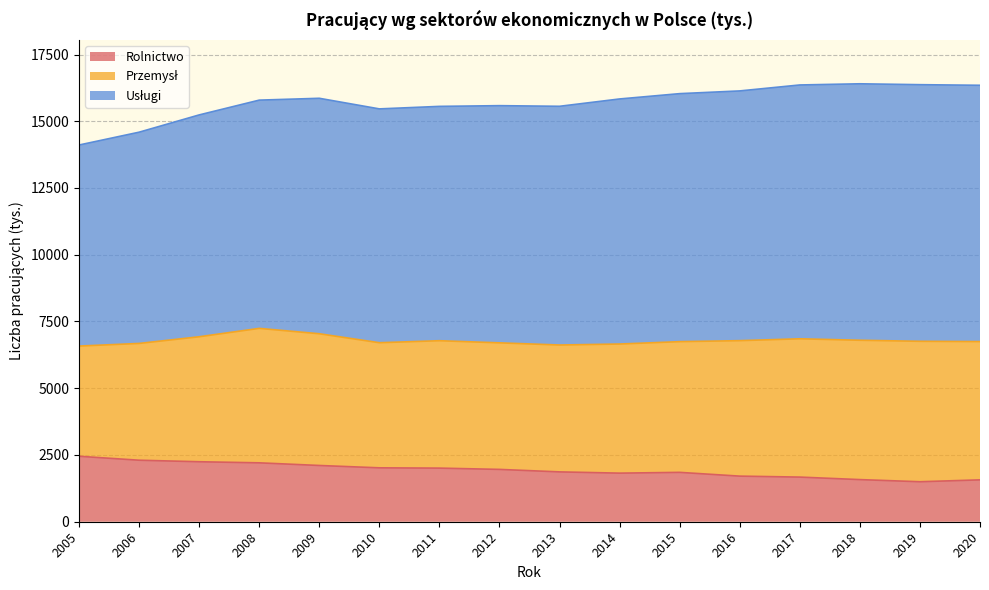

List the labels in order of Rolnictwo value, largest first.

2005, 2006, 2007, 2008, 2009, 2010, 2011, 2012, 2013, 2015, 2014, 2016, 2017, 2018, 2020, 2019